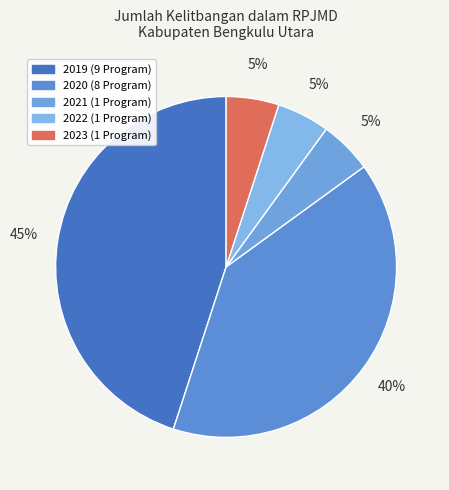

The 2020 slice represents 51% of the pie. True or false?

False